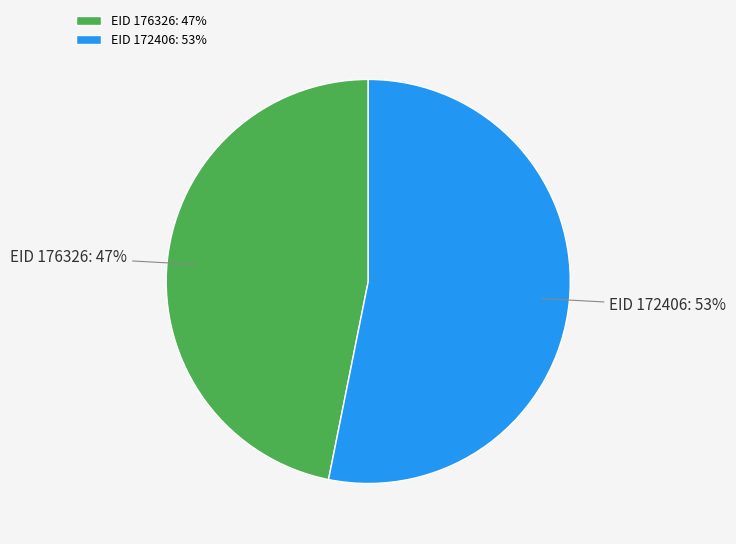

Which category has the smallest portion of the pie?

EID 176326: 47%